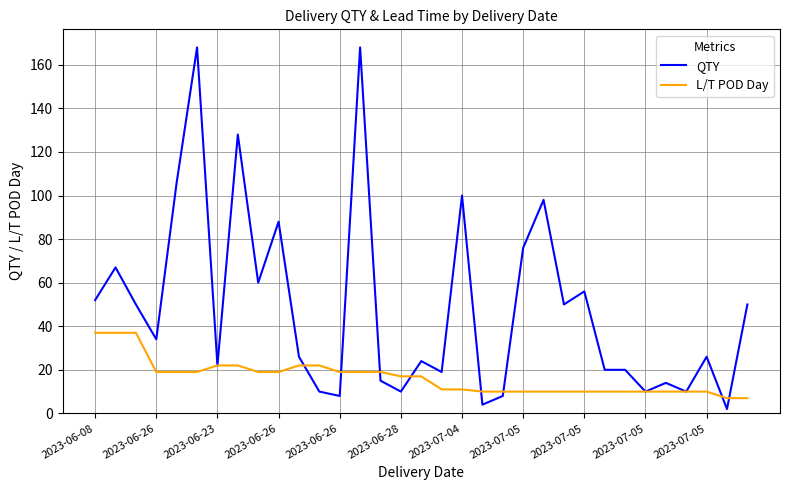

Which series has the largest total across all categories?

QTY